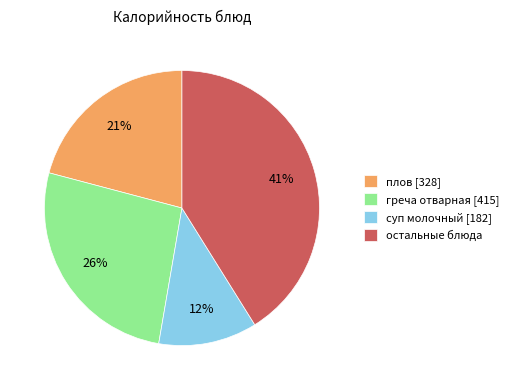

Rank the categories by value from highest to lowest.

остальные блюда, греча отварная [415], плов [328], суп молочный [182]